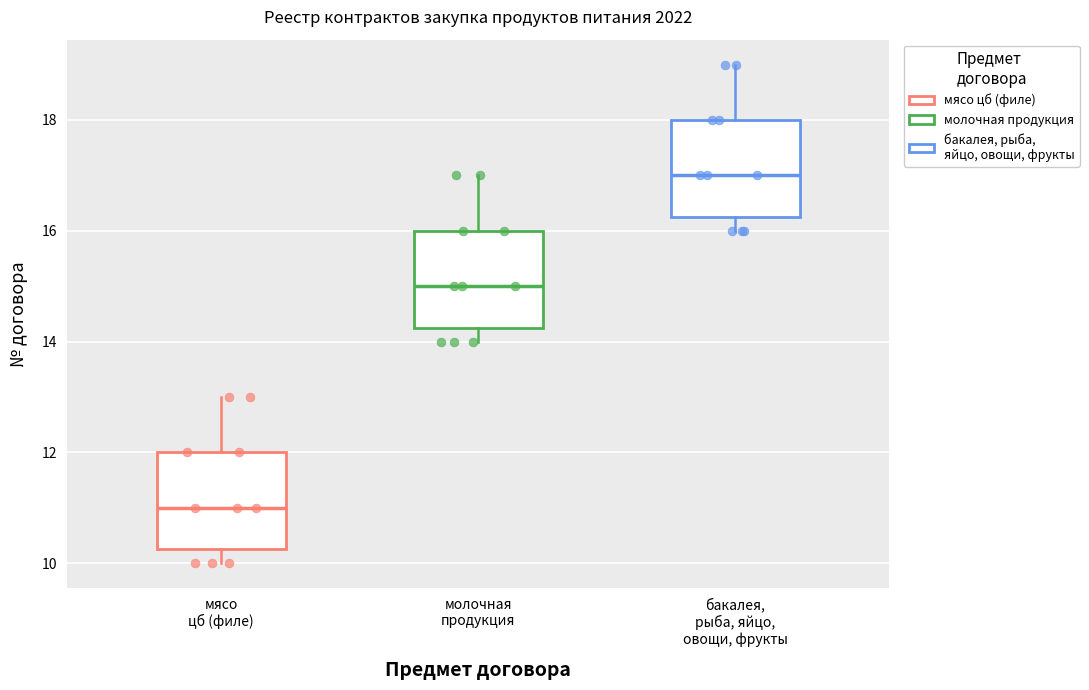

Reading left to right, transcribe this box plot: for each box, give where its median line is, the range the box spans, and where its two whiskers end, as read against the y-axis. The values are not printed on the chart, so give them approximately, as read against the axis.

мясо цб (филе): median 11.0, box 10.2 to 12.0, whiskers 10.0 to 13.0
молочная продукция: median 15.0, box 14.2 to 16.0, whiskers 14.0 to 17.0
бакалея, рыба, яйцо, овощи, фрукты: median 17.0, box 16.2 to 18.0, whiskers 16.0 to 19.0